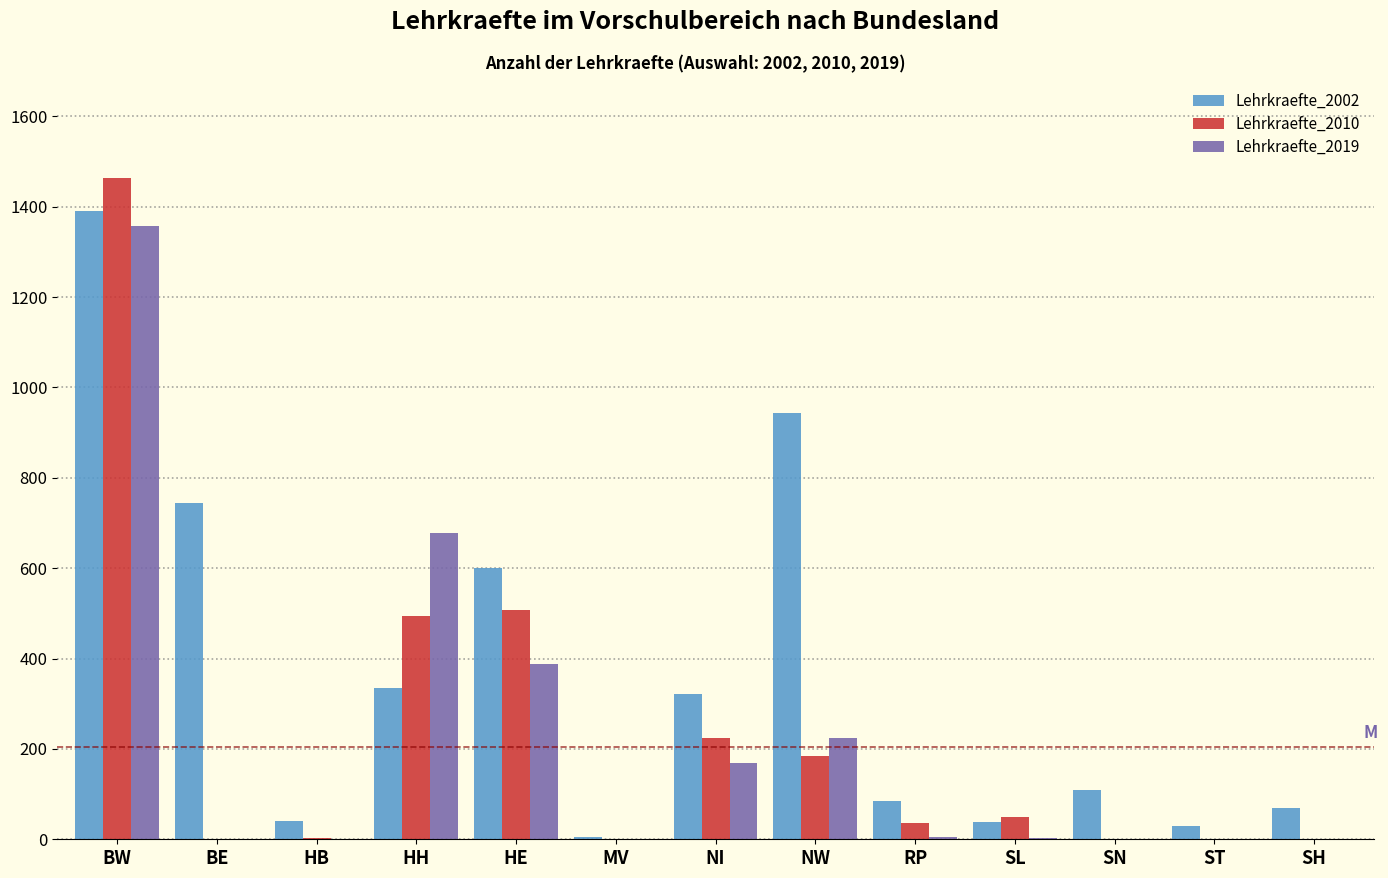

At which category does the chart reach its peak across all series?

BW